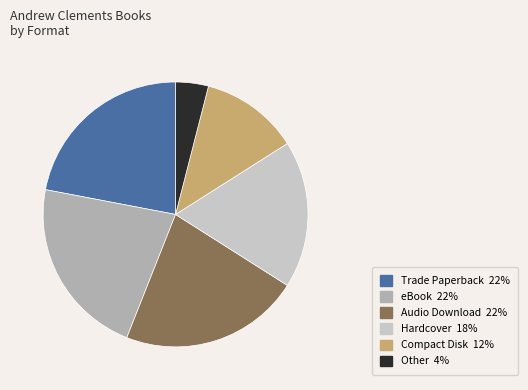

How many segments does this pie chart have?

6